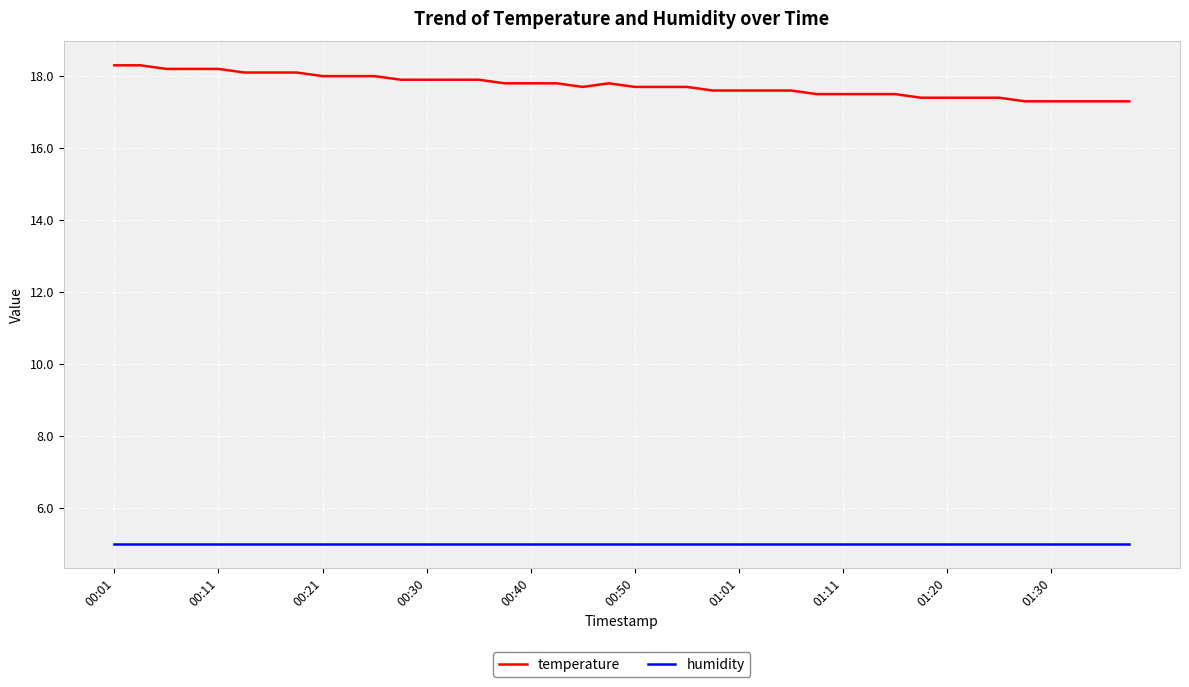

Count the temperature values in the range 17 to 18.

32